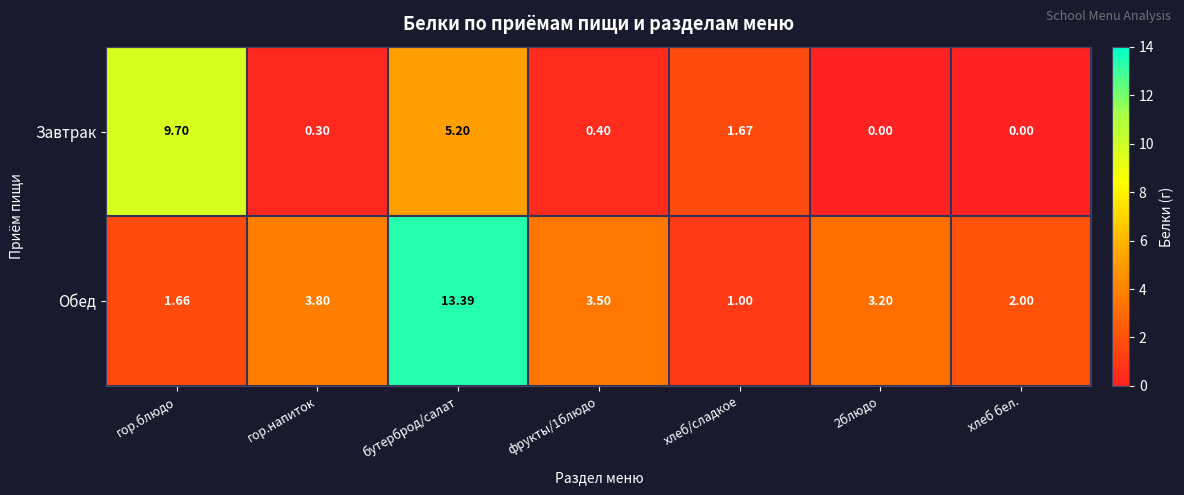

Which category has the highest value across all series?

бутерброд/салат